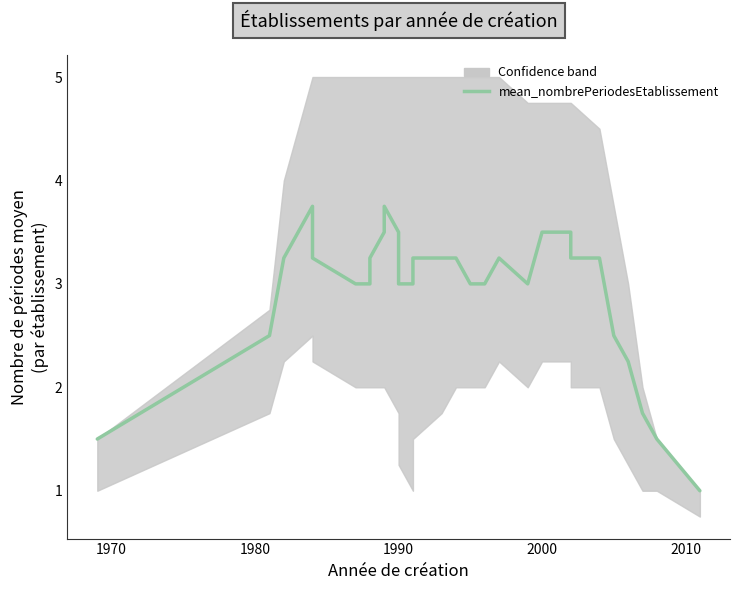

Which category has the highest value across all series?

1990